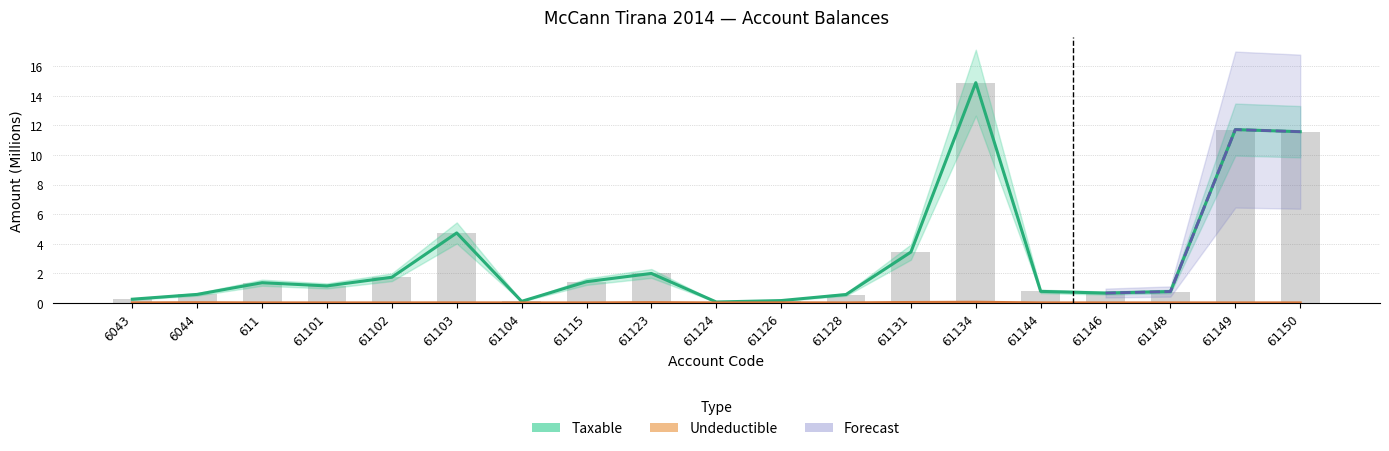

List the labels in order of Taxable value, largest first.

61134, 61149, 61150, 61103, 61131, 61123, 61102, 61115, 611, 61101, 61144, 61148, 61146, 6044, 61128, 6043, 61126, 61104, 61124